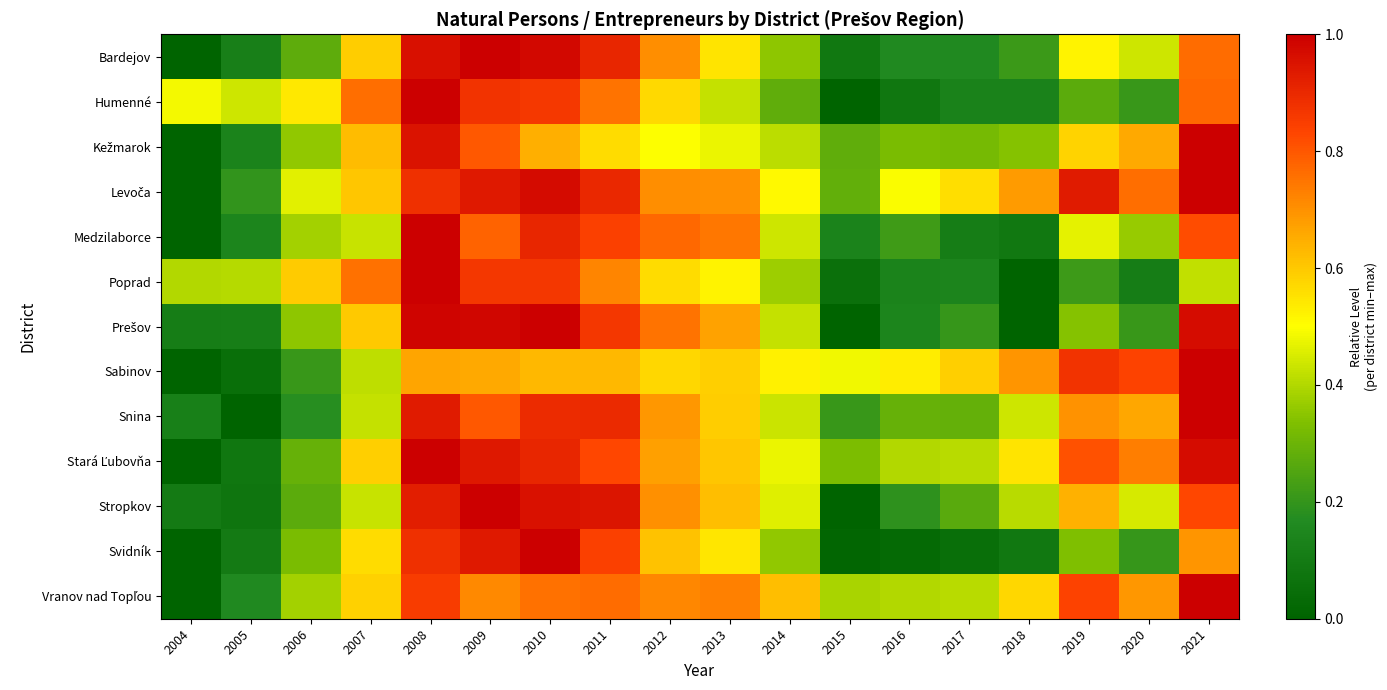

At which category is the sum across all series the highest?

2008